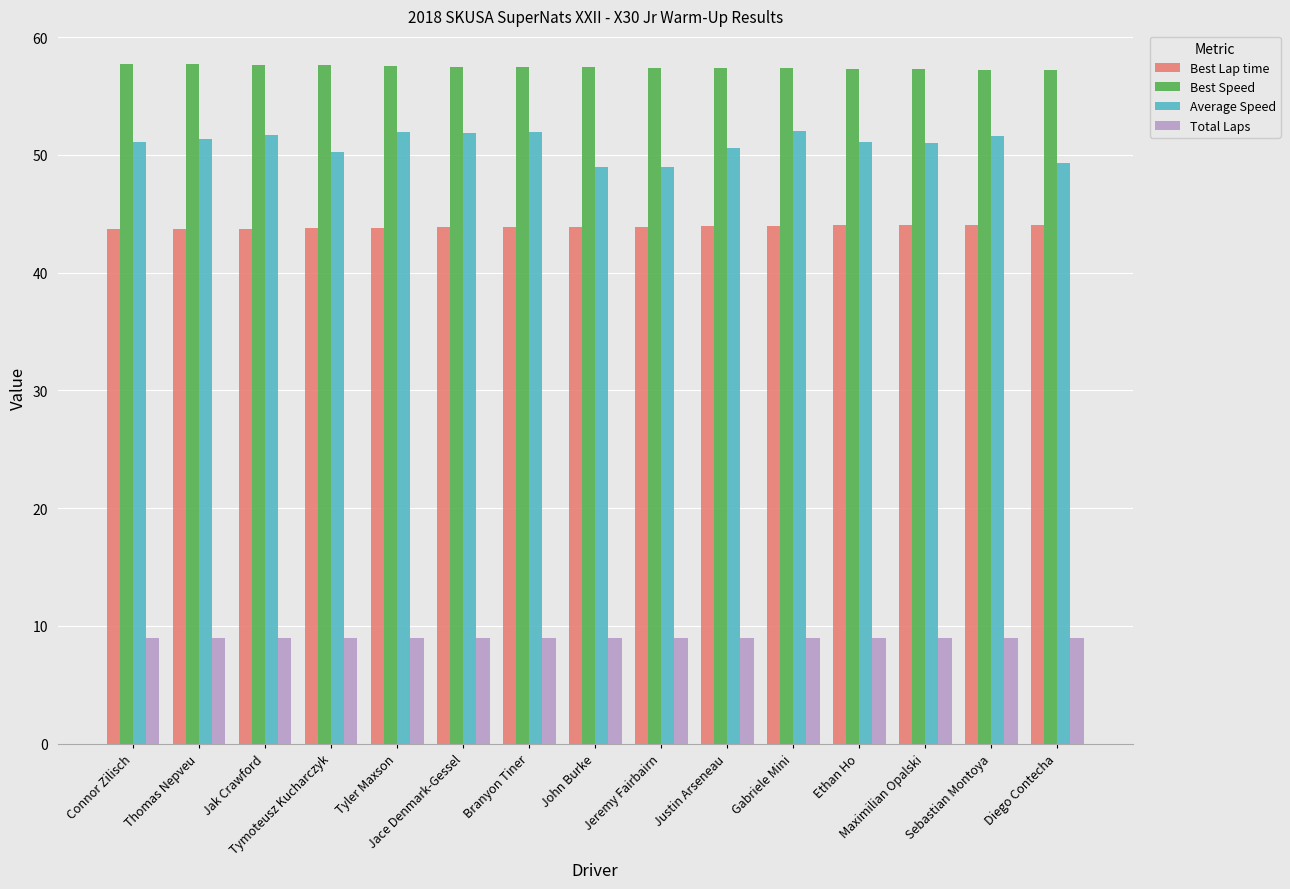

What value does the Average Speed series have at Diego Contecha?

49.3